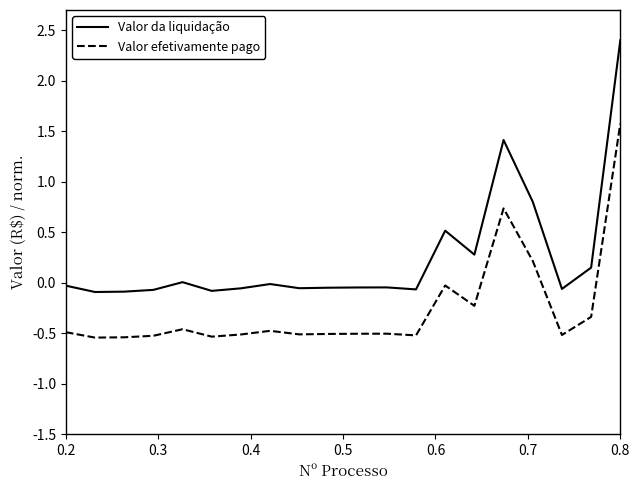

What is the difference between the maximum and minimum values in the Valor da liquidação series?

2.5